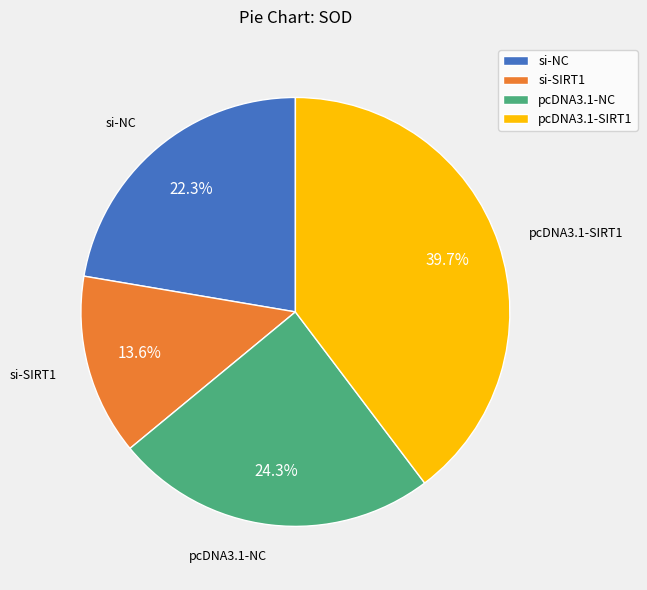

To the nearest percent, what is the combined percentage of si-SIRT1 and pcDNA3.1-NC?

38%